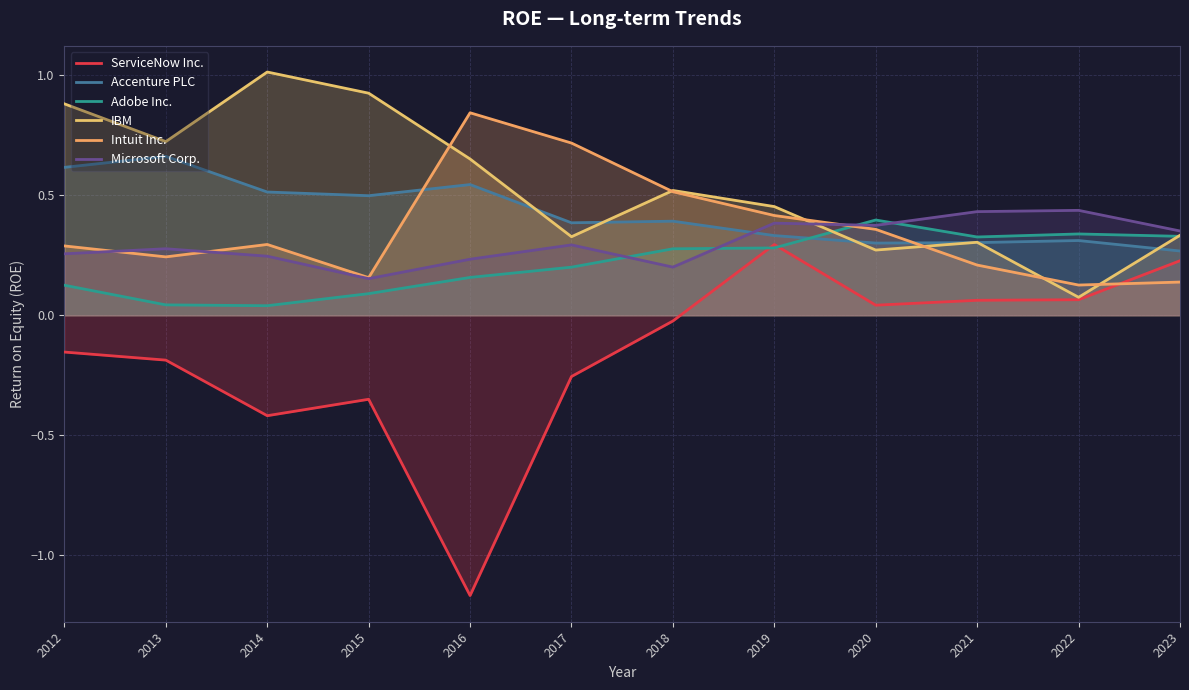

At which category does the chart reach its minimum across all series?

2016